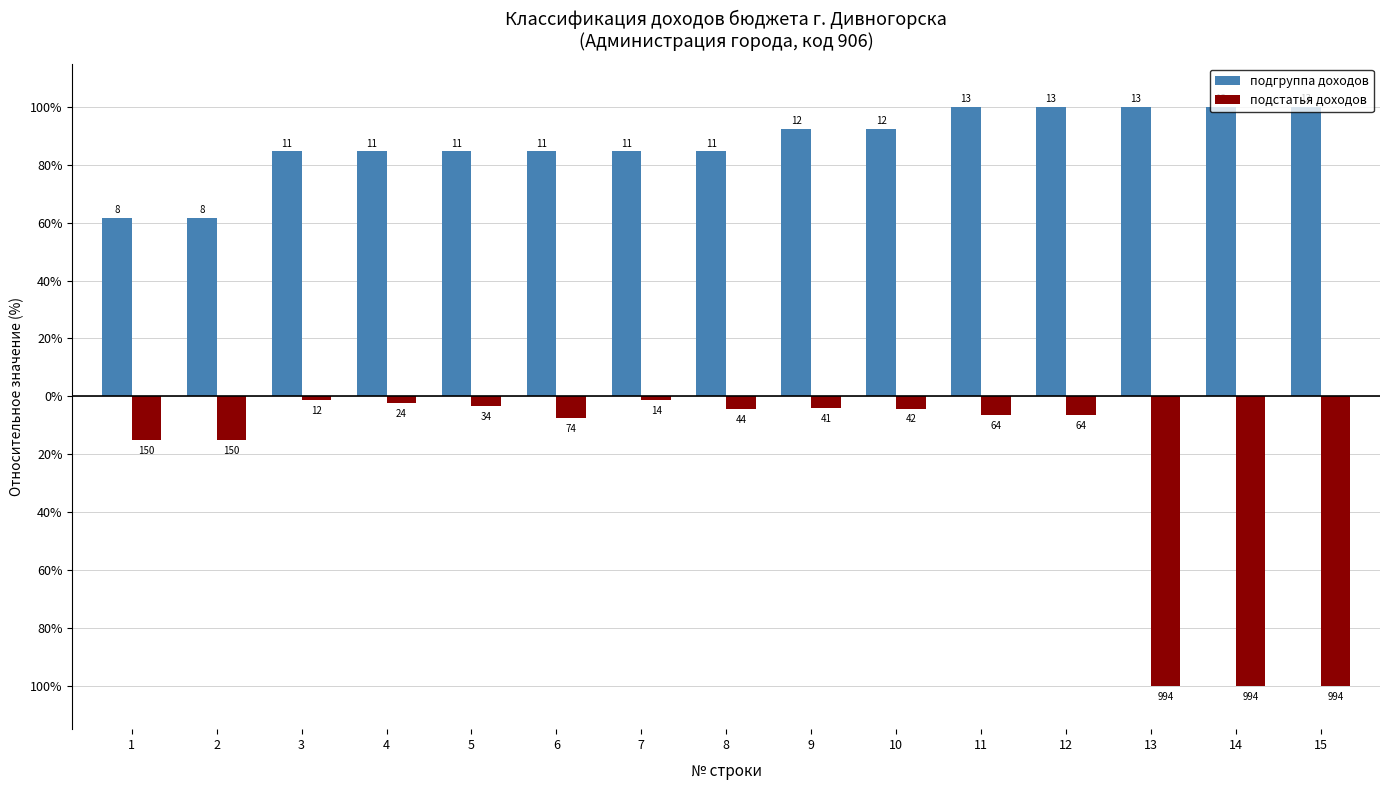

What is the value of the подстатья доходов bar at the 1st from the left?

-15.1